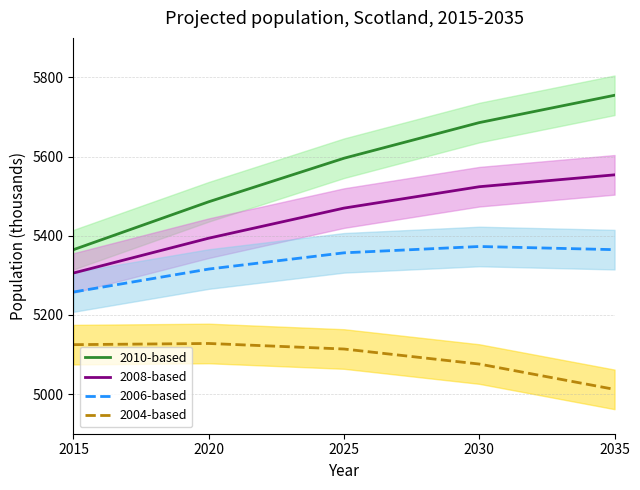

What is the average value of the 2008-based series?

5450